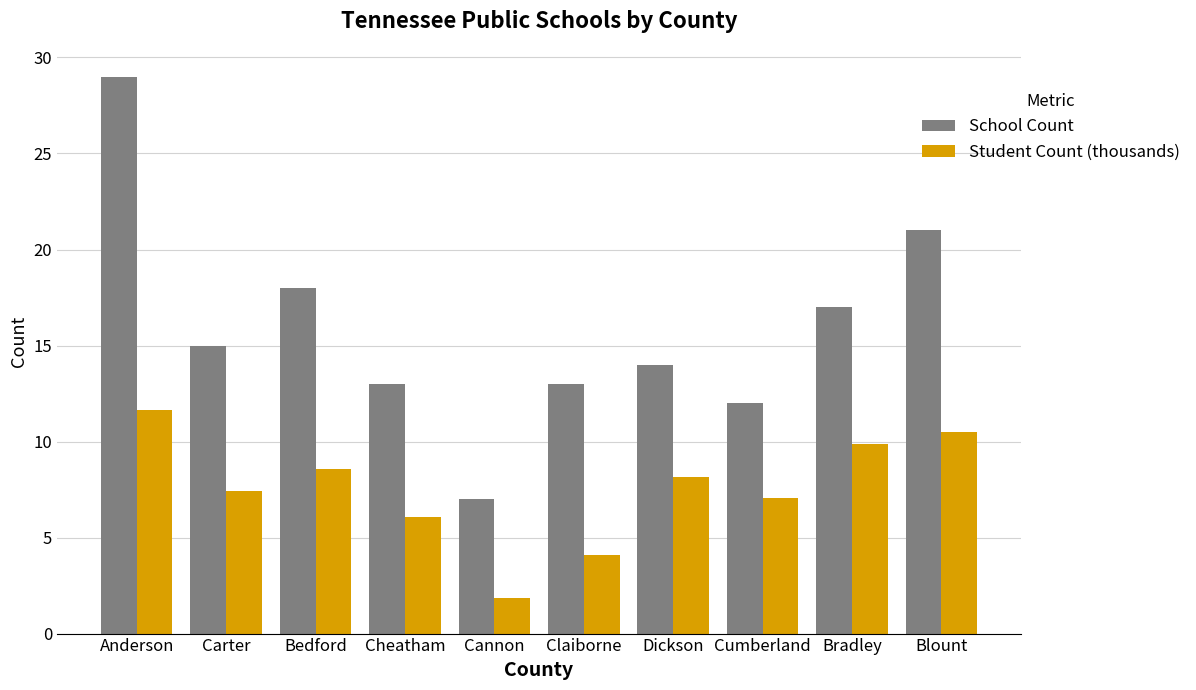

What is the difference between the second highest and minimum values in the School Count series?

14.0